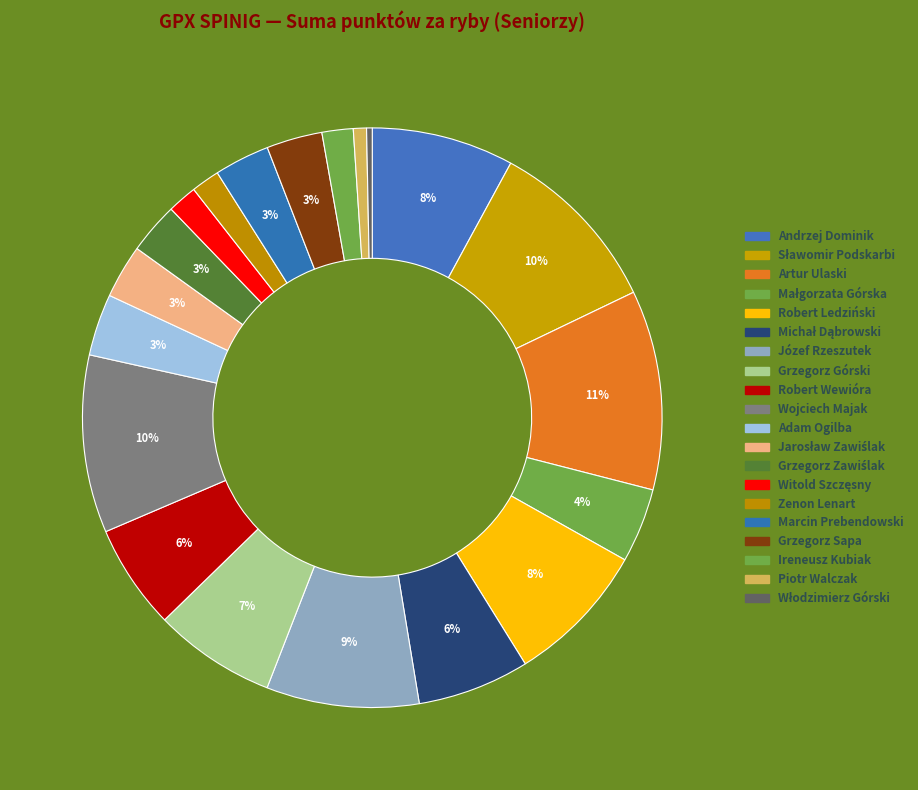

To the nearest percent, what percentage of the pie is Grzegorz Zawiślak?

3%